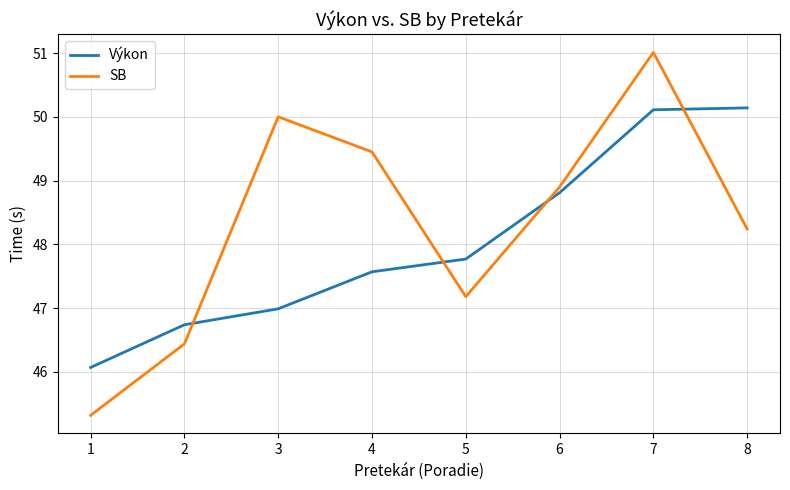

After their last crossing, which series has the higher values: SB or Výkon?

Výkon